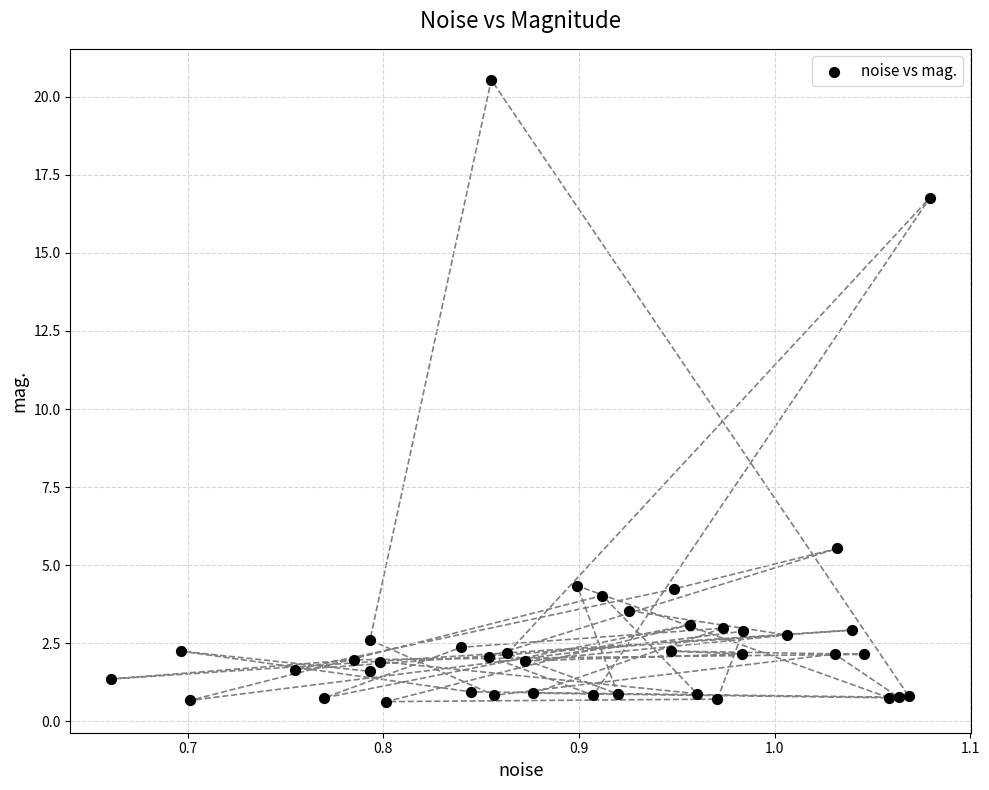

What is the range of Y values (max minus min)?

19.9